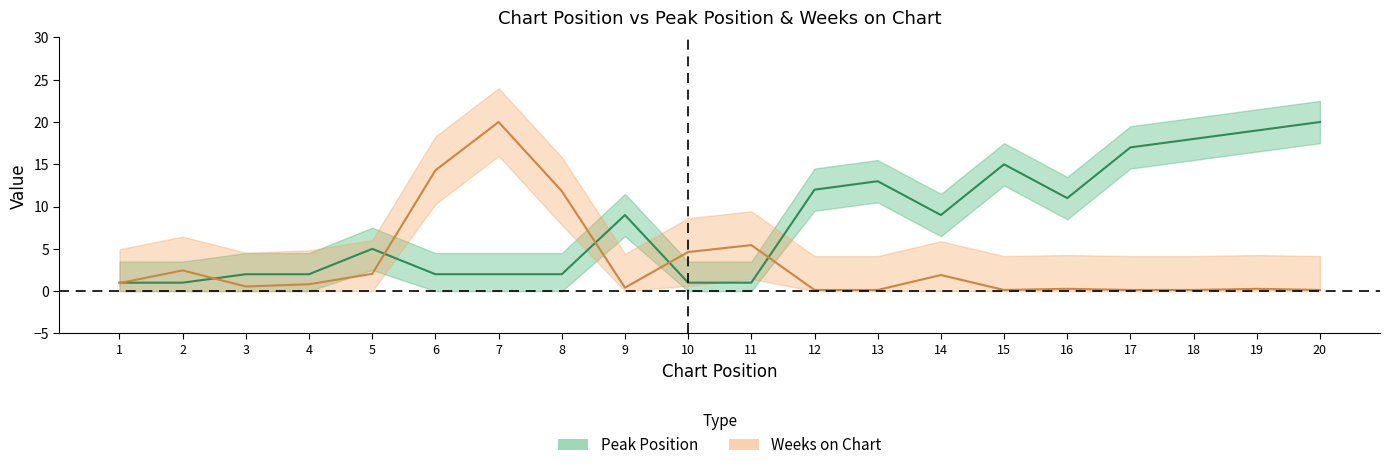

At which category does the chart reach its minimum across all series?

12